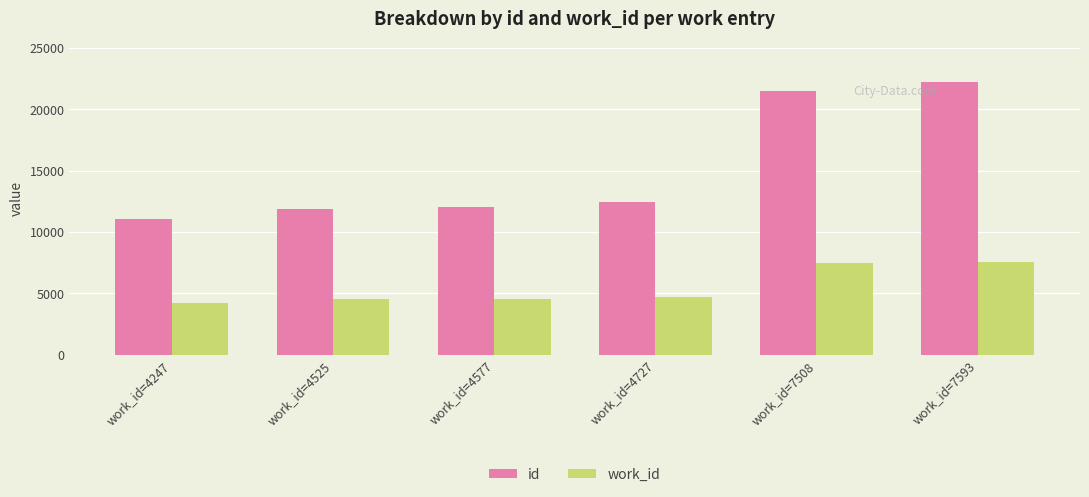

Which series has the largest total across all categories?

id